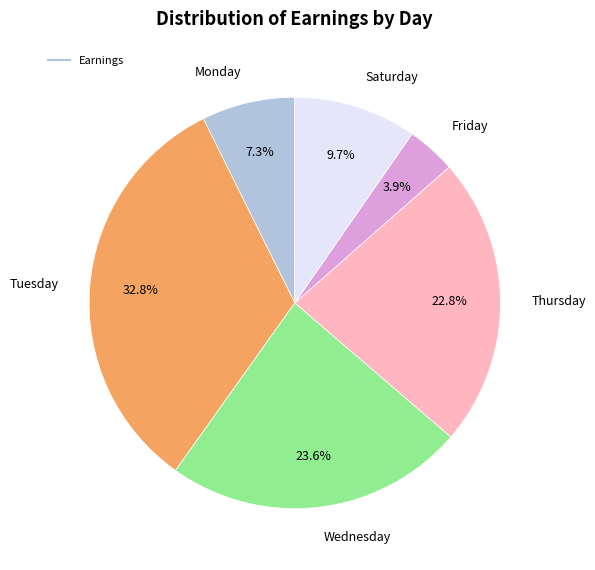

Does any single category account for the majority?

No